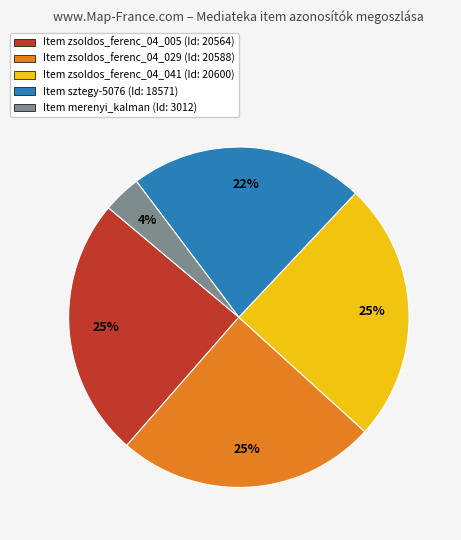

To the nearest percent, what is the average slice percentage?

20%